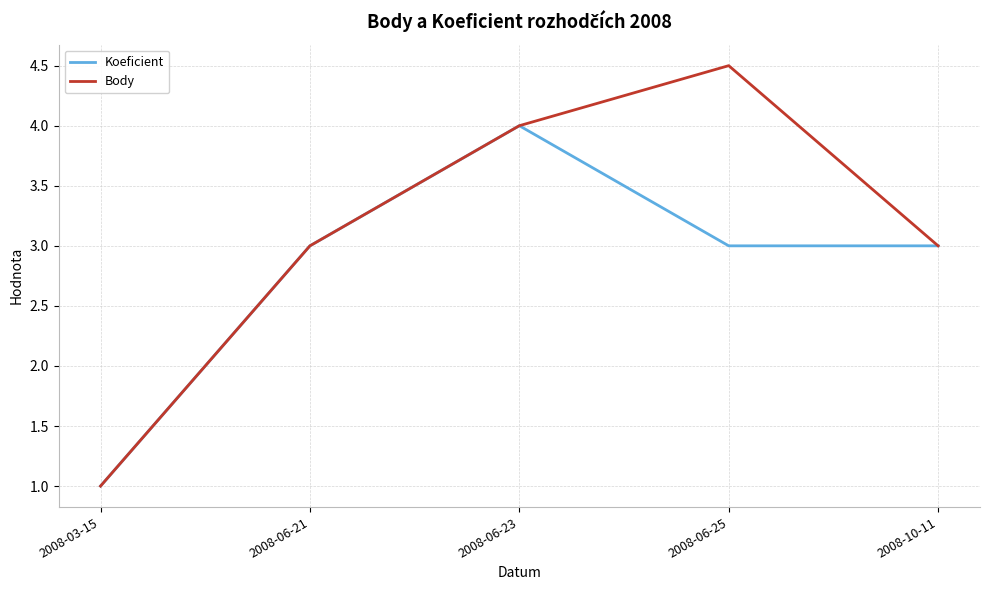

What is the greatest value displayed?

4.5